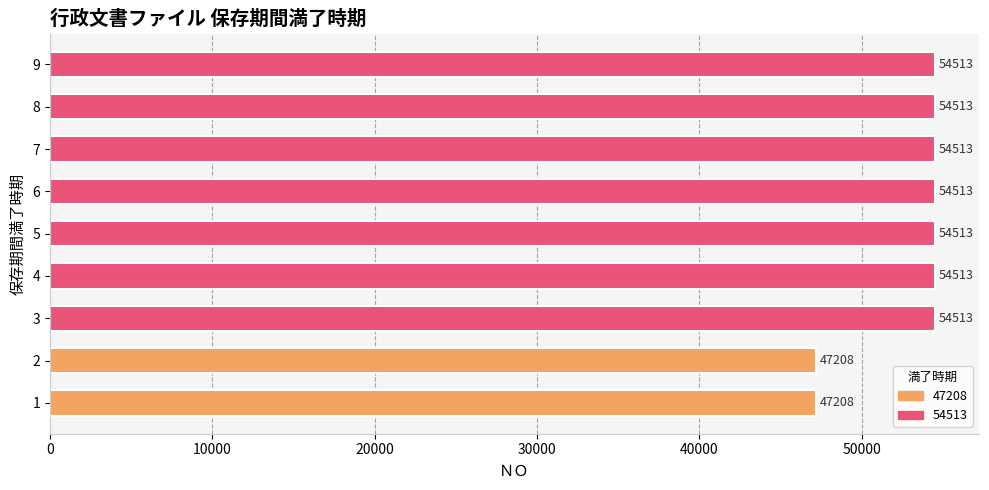

Reading bottom to top, extract all data points from this chart.

1=47208	2=47208	3=54513	4=54513	5=54513	6=54513	7=54513	8=54513	9=54513